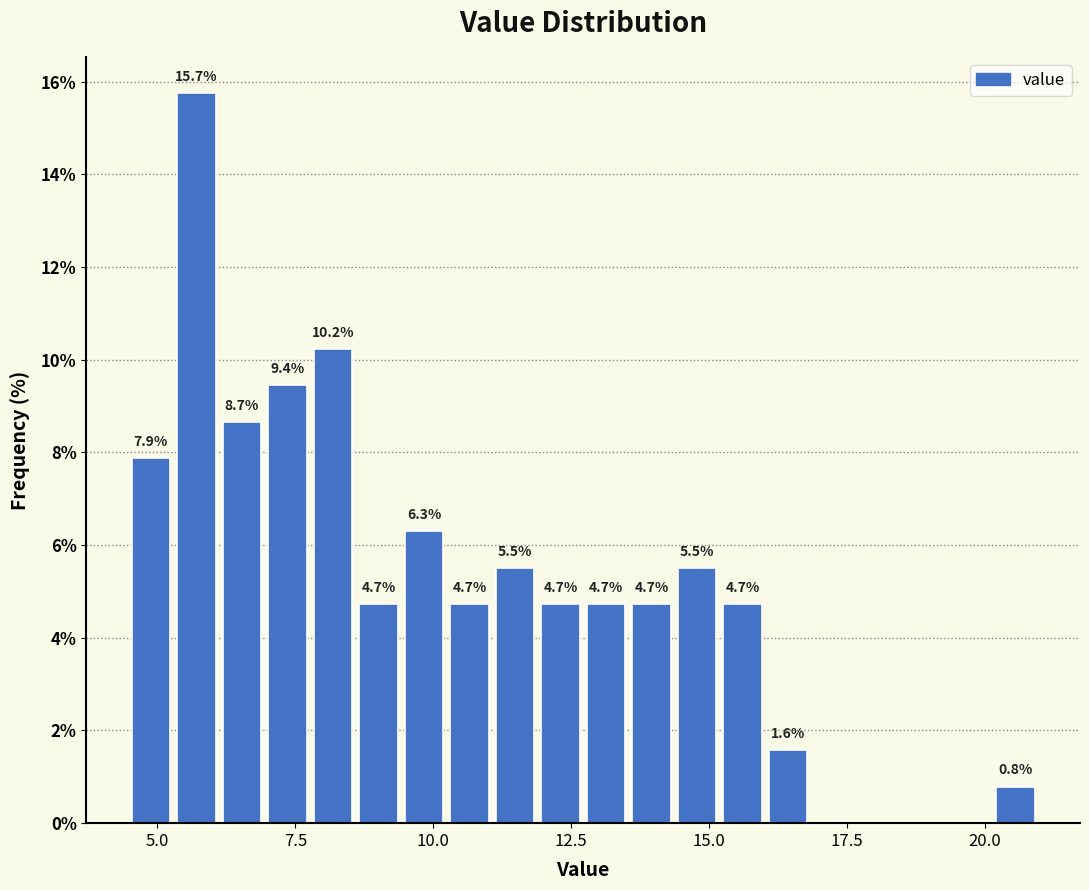

Around what value on the x-axis is the tallest bar? Give the approximate position of its centre, as read against the axis.

5.5